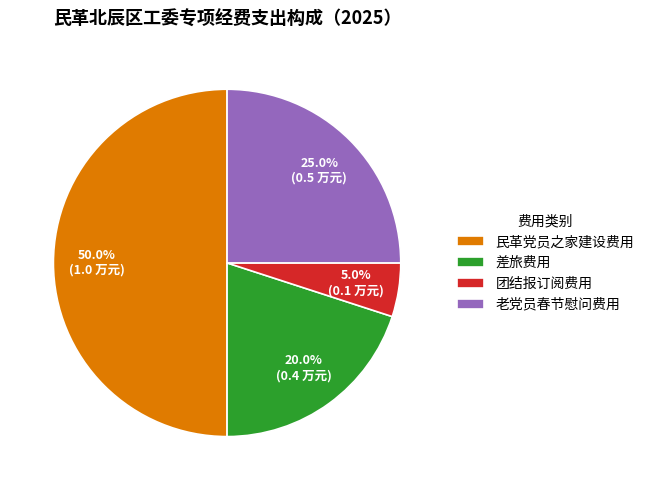

Is 差旅费用 the majority of the pie?

No